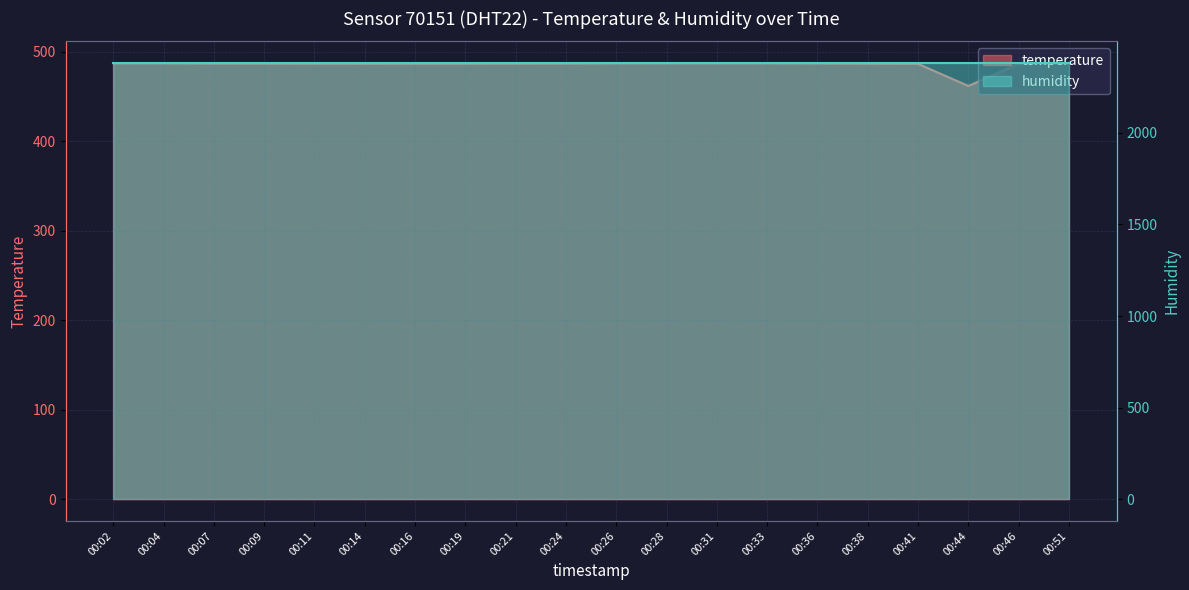

Reading left to right, extract all data points from this chart.

00:02=487.1	00:04=487.1	00:07=486.9	00:09=486.8	00:11=486.6	00:14=486.5	00:16=486.6	00:19=486.6	00:21=486.8	00:24=486.9	00:26=487.1	00:28=487.2	00:31=487.1	00:33=487.1	00:36=487.0	00:38=486.6	00:41=486.4	00:44=461.7	00:46=486.4	00:51=486.6